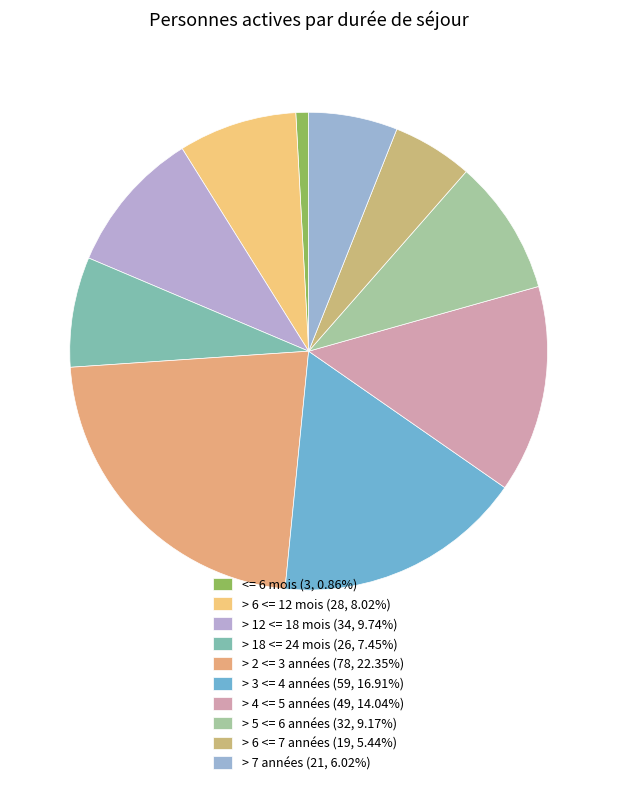

Combined, what portion of the pie is > 4 <= 5 années and > 6 <= 12 mois?

22.1%